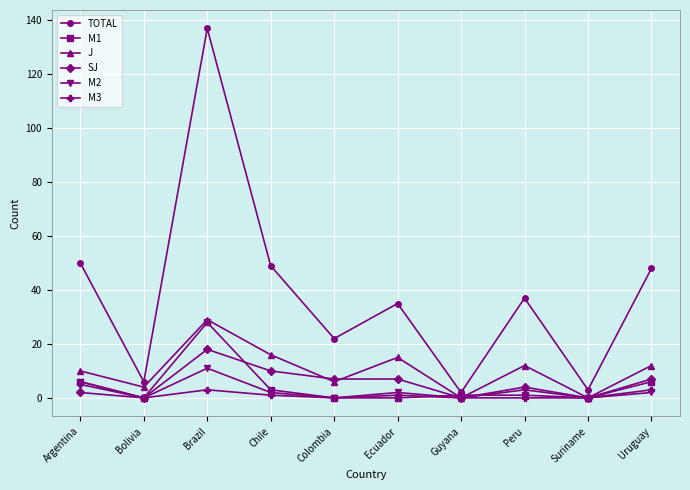

In J, how many points are higher than both neighbors (excluding endpoints)?

3